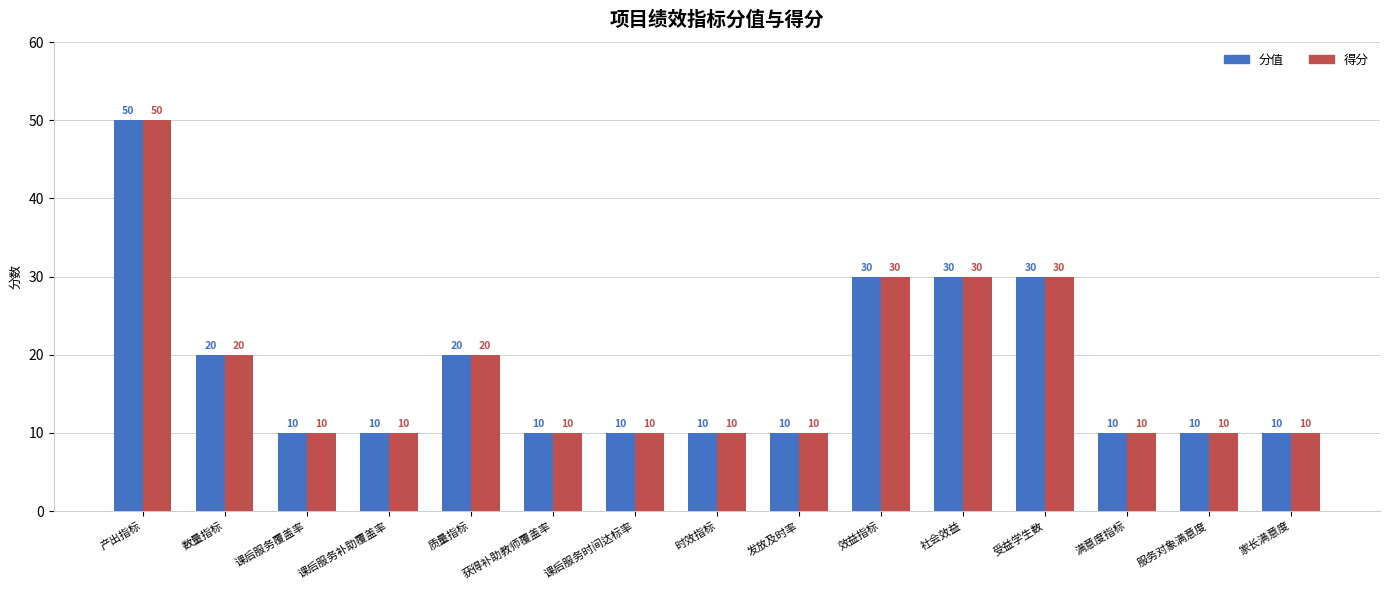

Reading left to right, what are all the values shown in this chart?

分值: 产出指标=50	数量指标=20	课后服务覆盖率=10	课后服务补助覆盖率=10	质量指标=20	获得补助教师覆盖率=10	课后服务时间达标率=10	时效指标=10	发放及时率=10	效益指标=30	社会效益=30	受益学生数=30	满意度指标=10	服务对象满意度=10	家长满意度=10
得分: 产出指标=50	数量指标=20	课后服务覆盖率=10	课后服务补助覆盖率=10	质量指标=20	获得补助教师覆盖率=10	课后服务时间达标率=10	时效指标=10	发放及时率=10	效益指标=30	社会效益=30	受益学生数=30	满意度指标=10	服务对象满意度=10	家长满意度=10